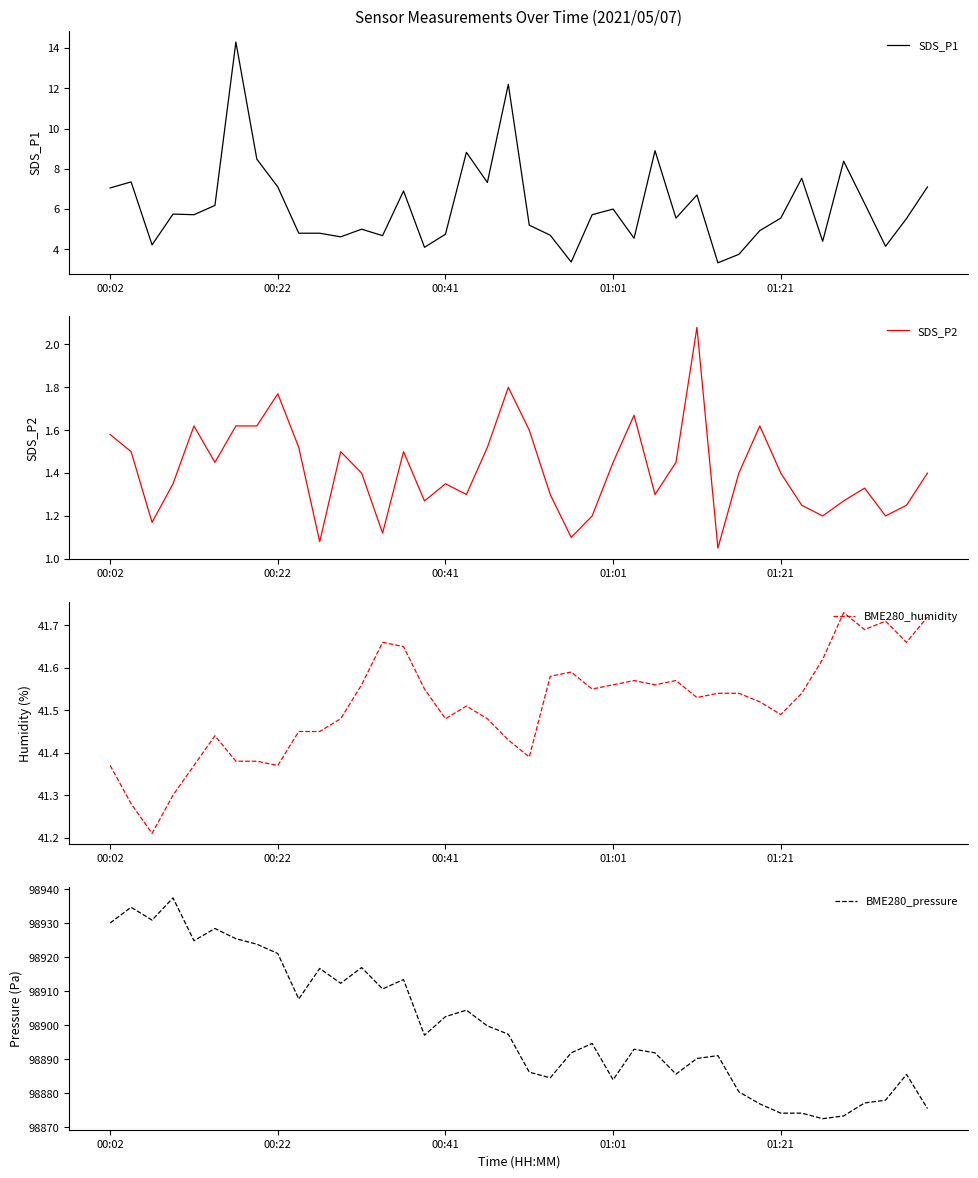

Which series has the largest total across all categories?

BME280_pressure